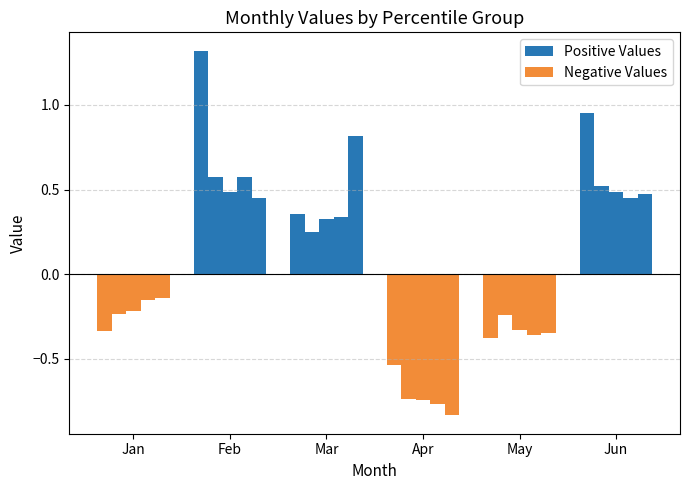

What is the value of the 3rd bar from the left?

0.4